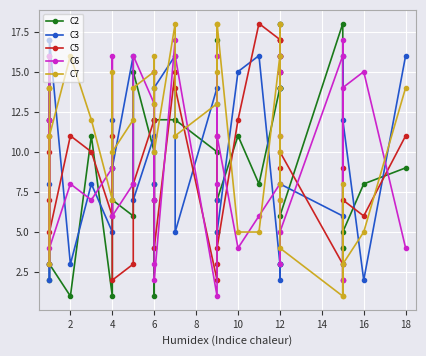

What is the sum of all C6 values?

390